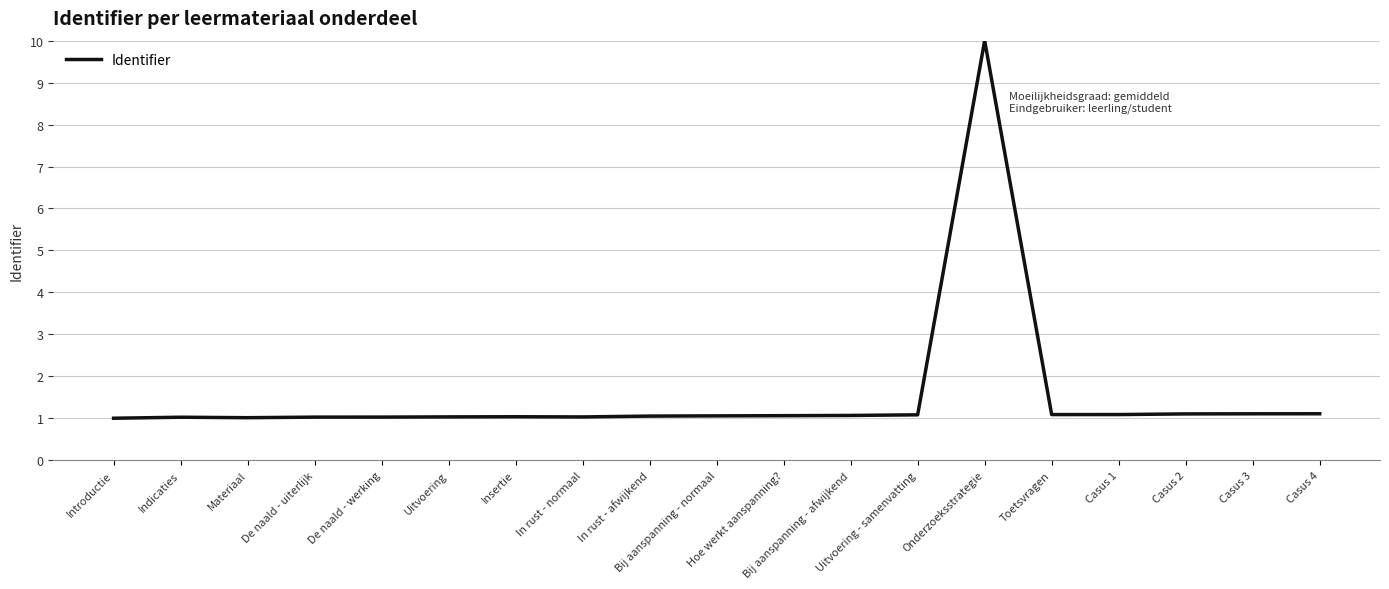

What is the sum of the values at Casus 4 and Toetsvragen?

2.2